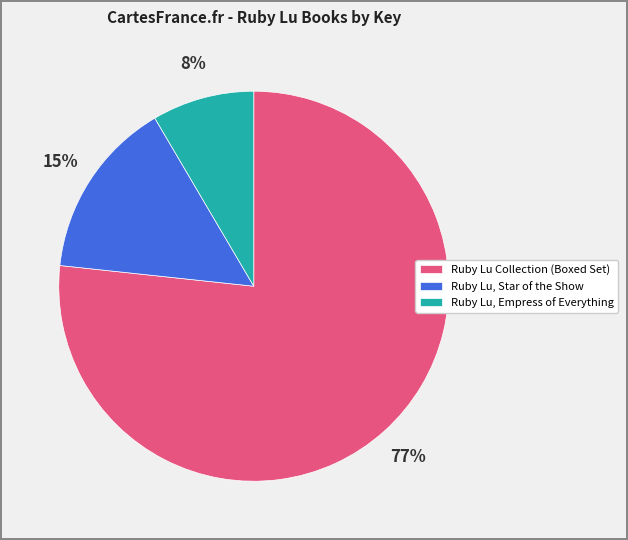

Which has a higher value, Ruby Lu, Star of the Show or Ruby Lu Collection (Boxed Set)?

Ruby Lu Collection (Boxed Set)